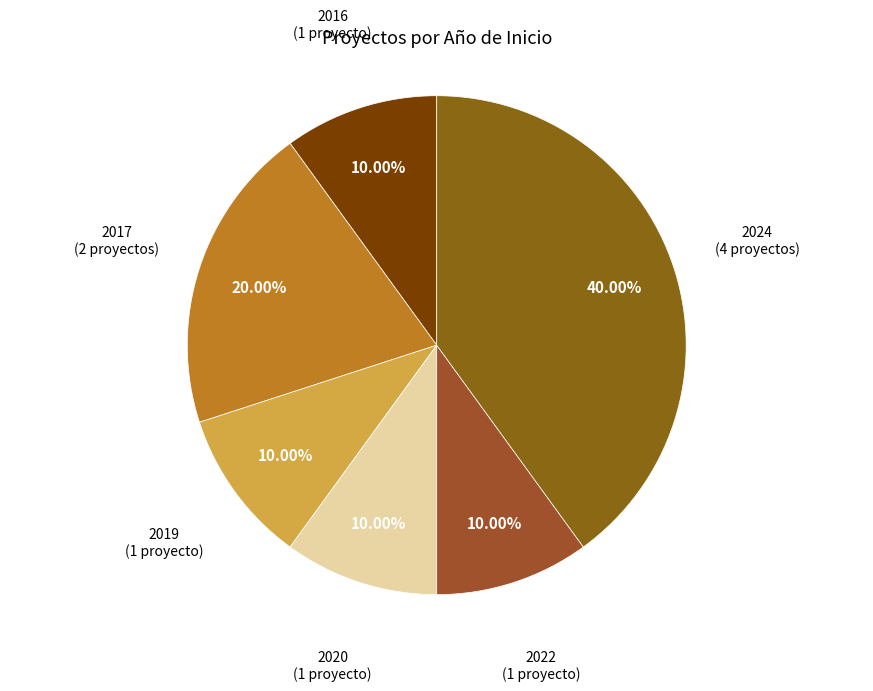

Count the number of slices in the pie.

6